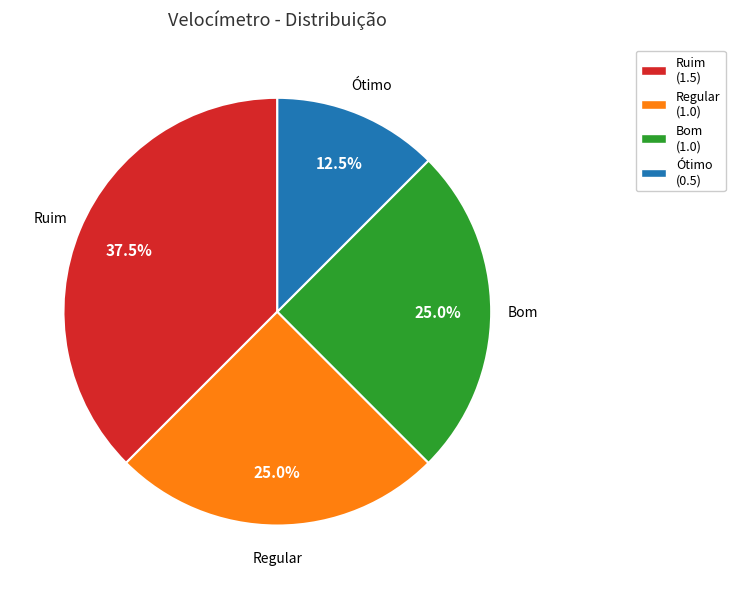

To the nearest percent, what percentage of the pie is Regular?

25%